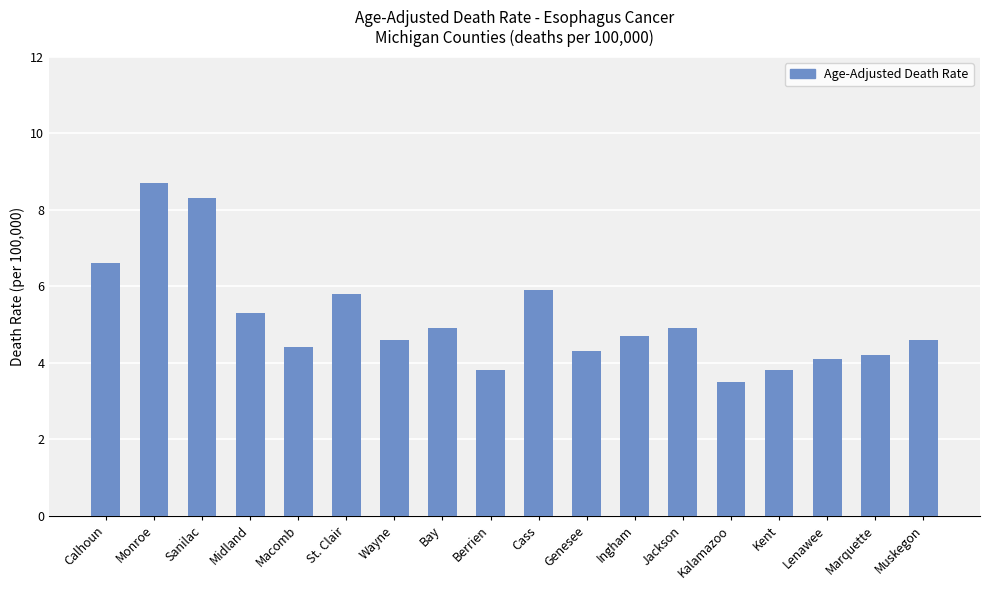

Read the value at Muskegon.

4.6